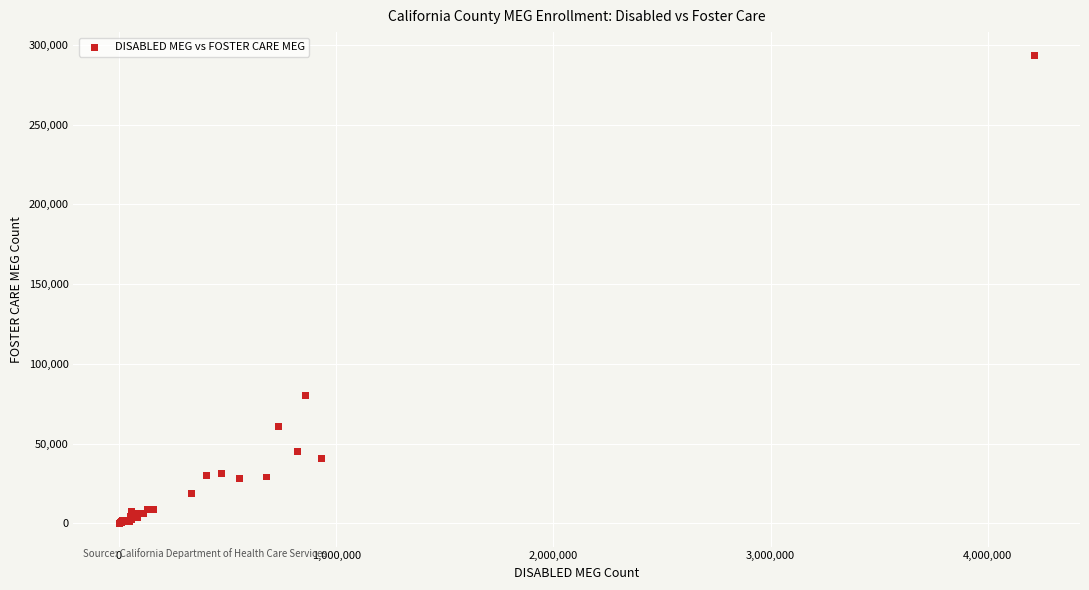

What Y value in the scatter plot is closest to 146727?

79907